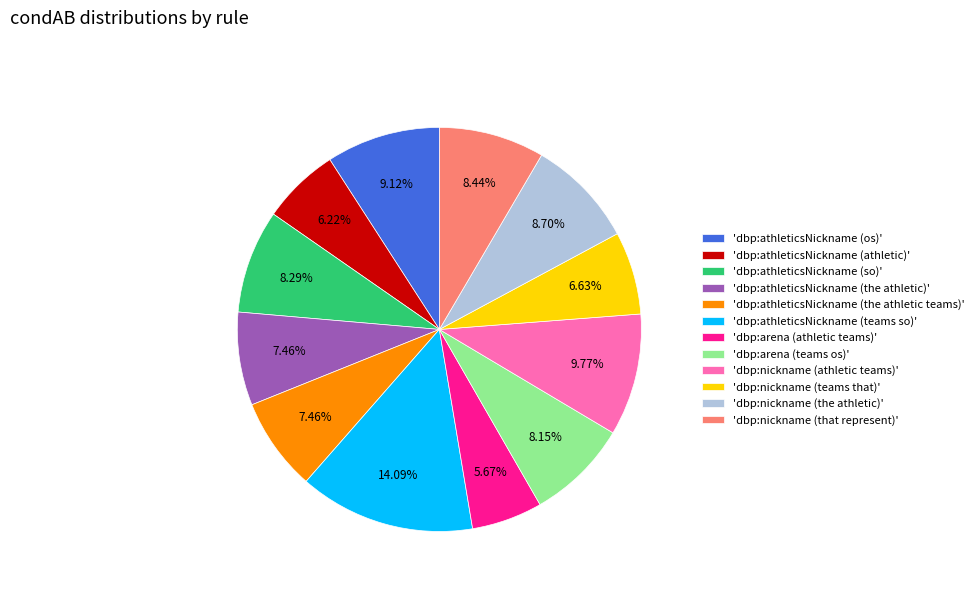

Combined, do 'dbp:nickname (the athletic)' and 'dbp:athleticsNickname (teams so)' account for over 50%?

No